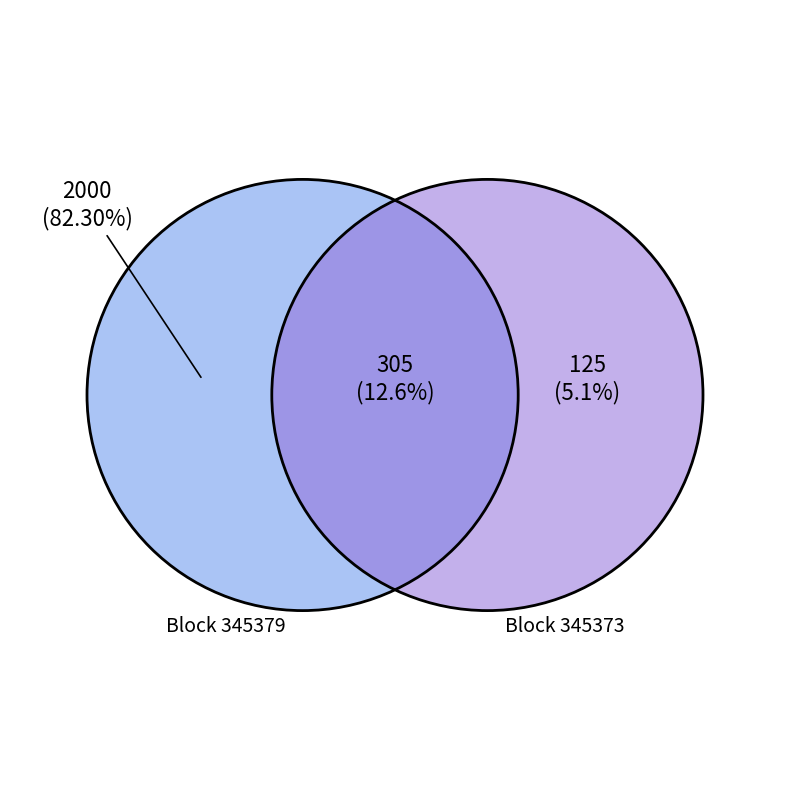

The 345379 slice represents 15% of the pie. True or false?

False